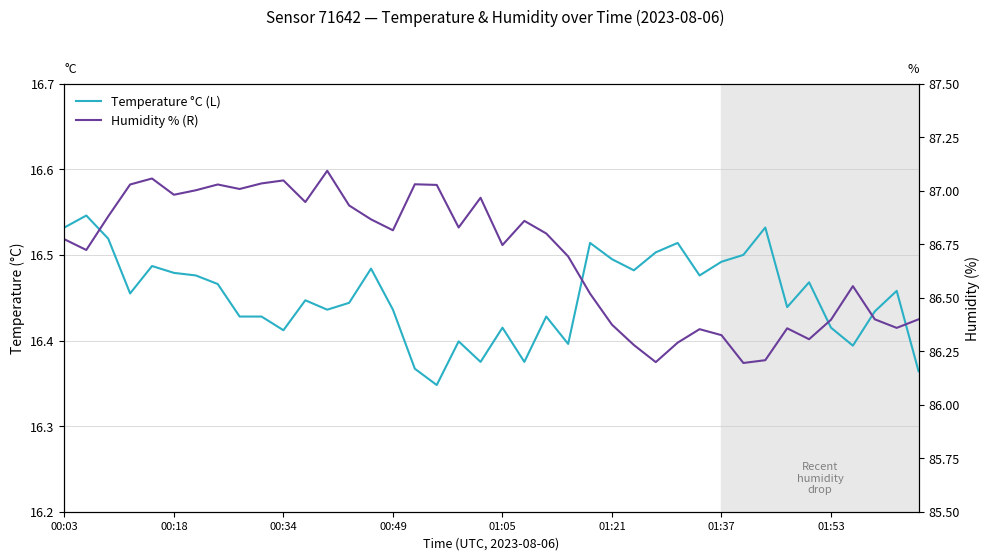

True or false: Humidity % (R) and Temperature °C (L) intersect in this chart.

False